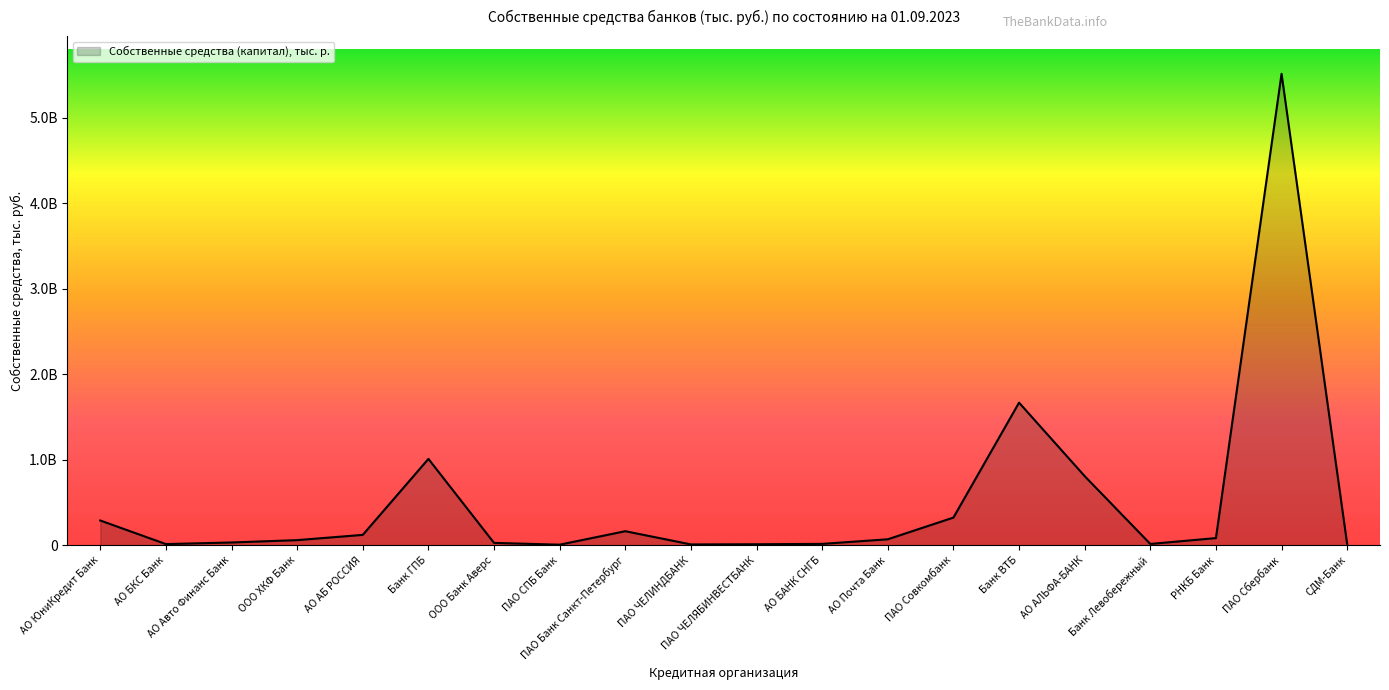

Which label corresponds to the largest value in the chart?

ПАО Сбербанк